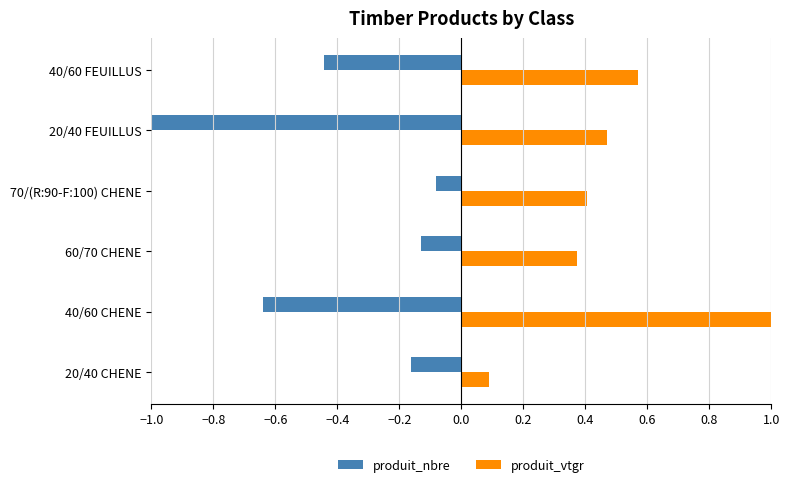

What is the difference between the maximum and minimum values in the produit_nbre series?

0.9